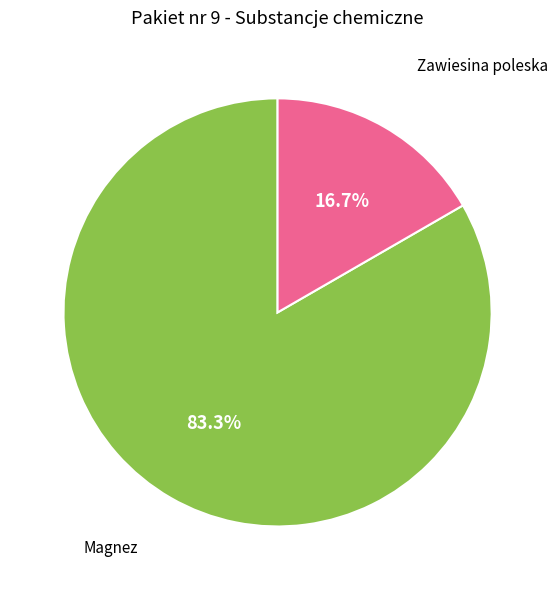

Is there any slice that represents more than half of the pie?

Yes